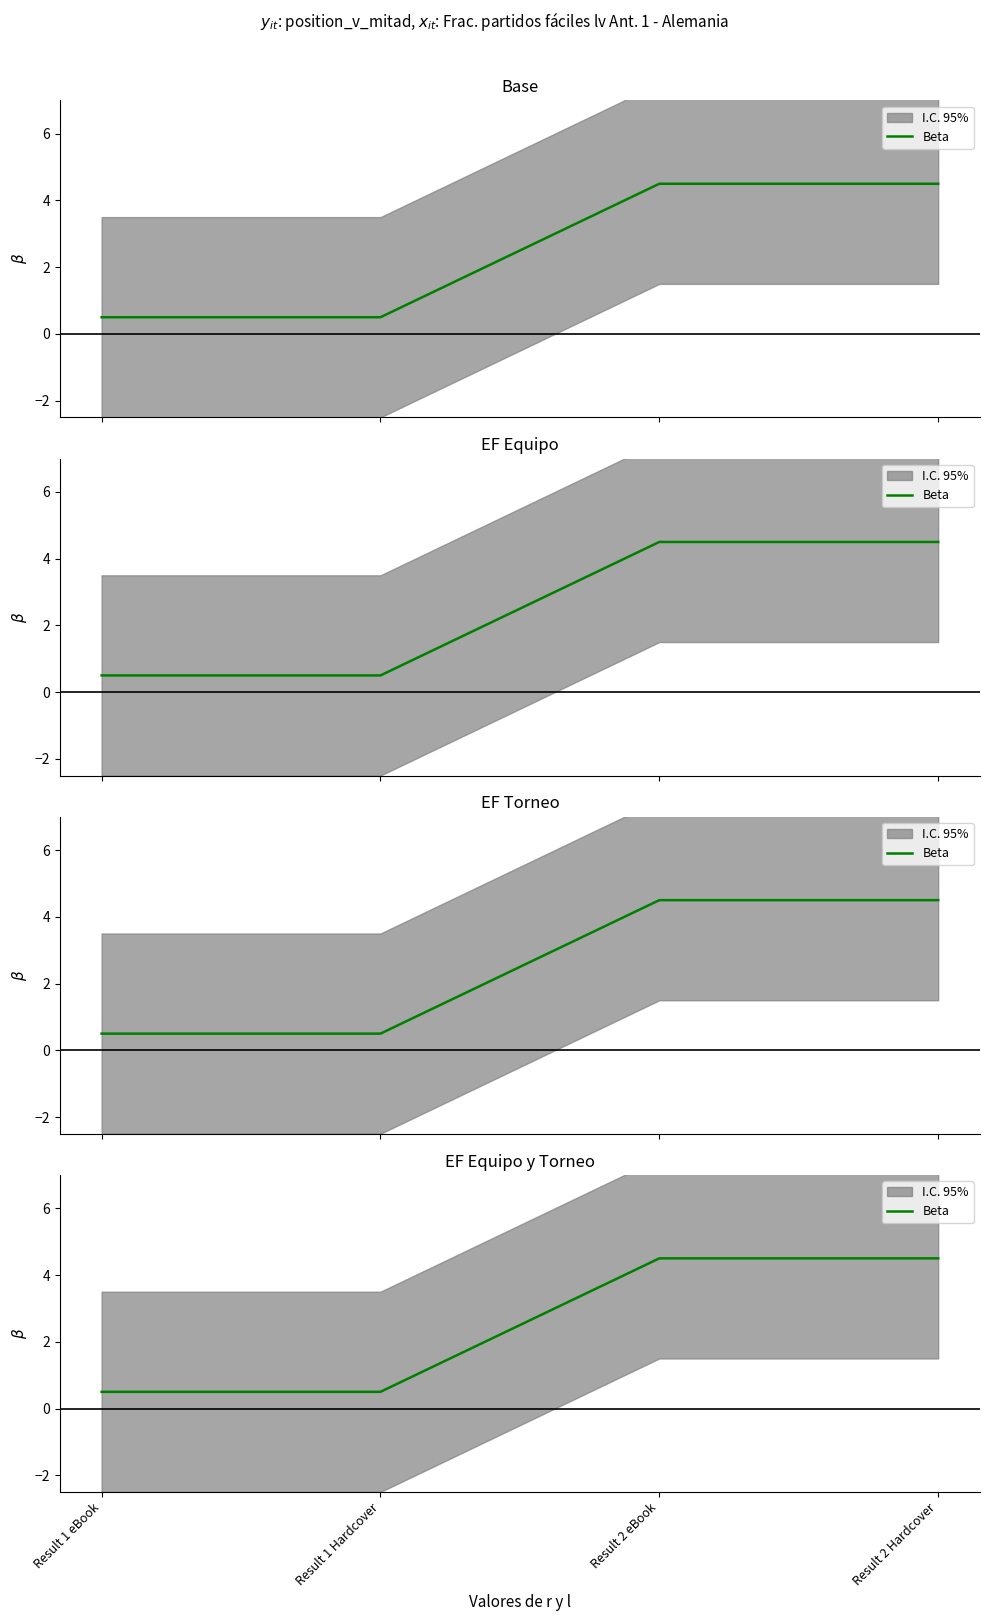

Rank the categories by value from lowest to highest.

Result 1 eBook, Result 1 Hardcover, Result 2 eBook, Result 2 Hardcover